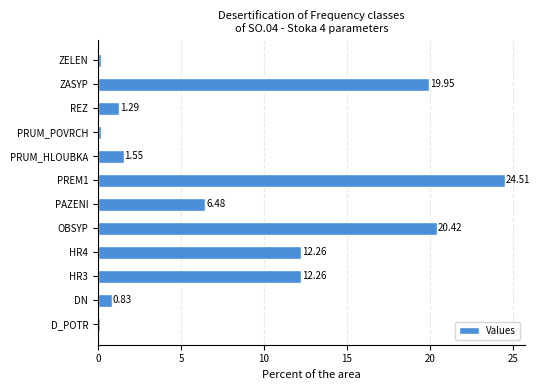

Which has a higher value, DN or REZ?

REZ